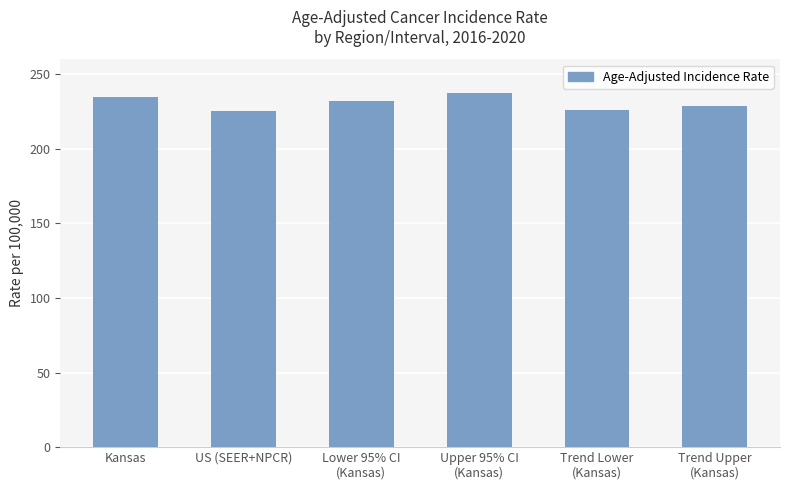

What is the ratio of the value at US (SEER+NPCR) to the value at Upper 95% CI
(Kansas)?

0.9